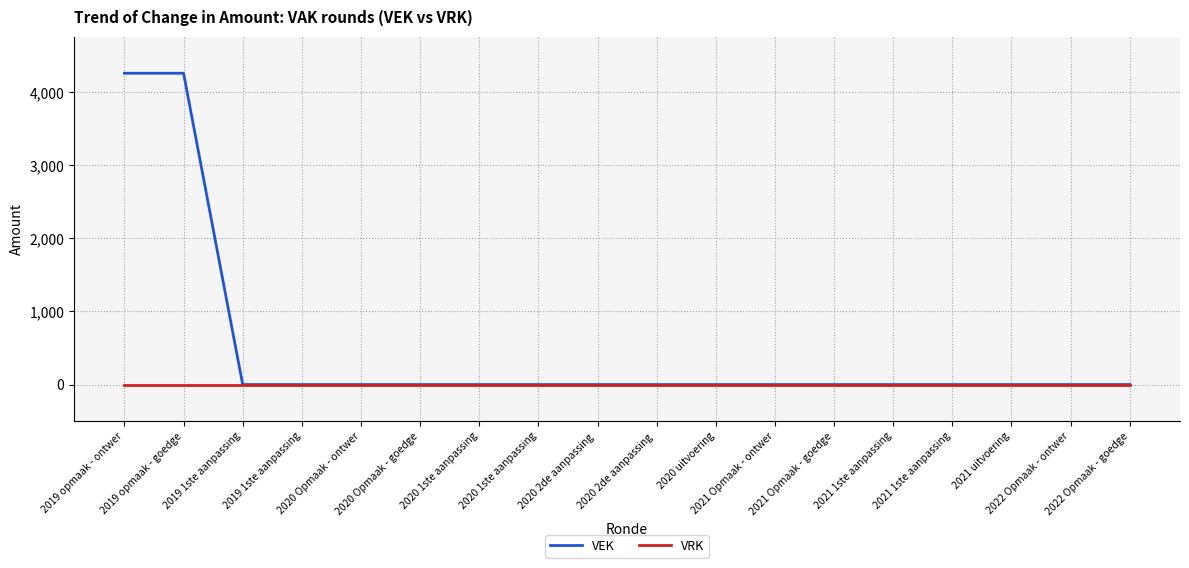

What are all the series names shown in the legend?

VEK, VRK